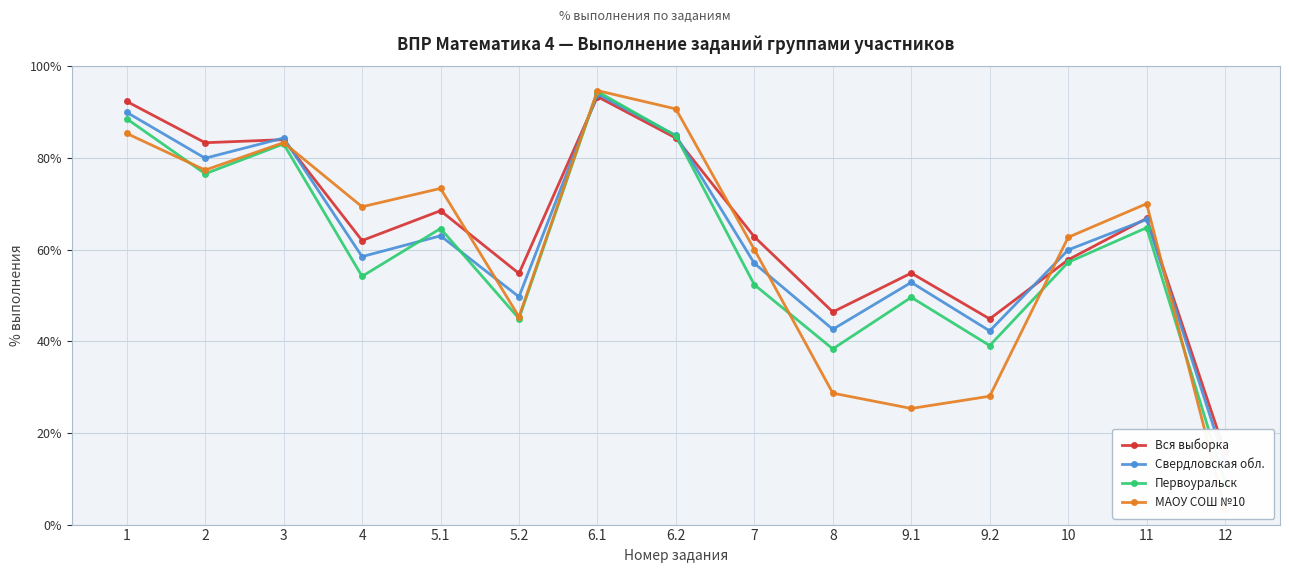

Where is the first local maximum for Свердловская обл.?

3